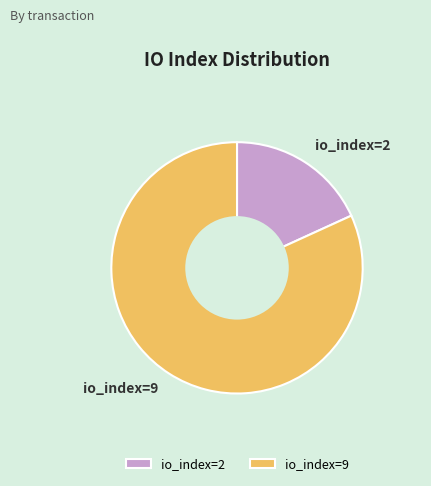

Combined, do io_index=2 and io_index=9 account for over 50%?

Yes